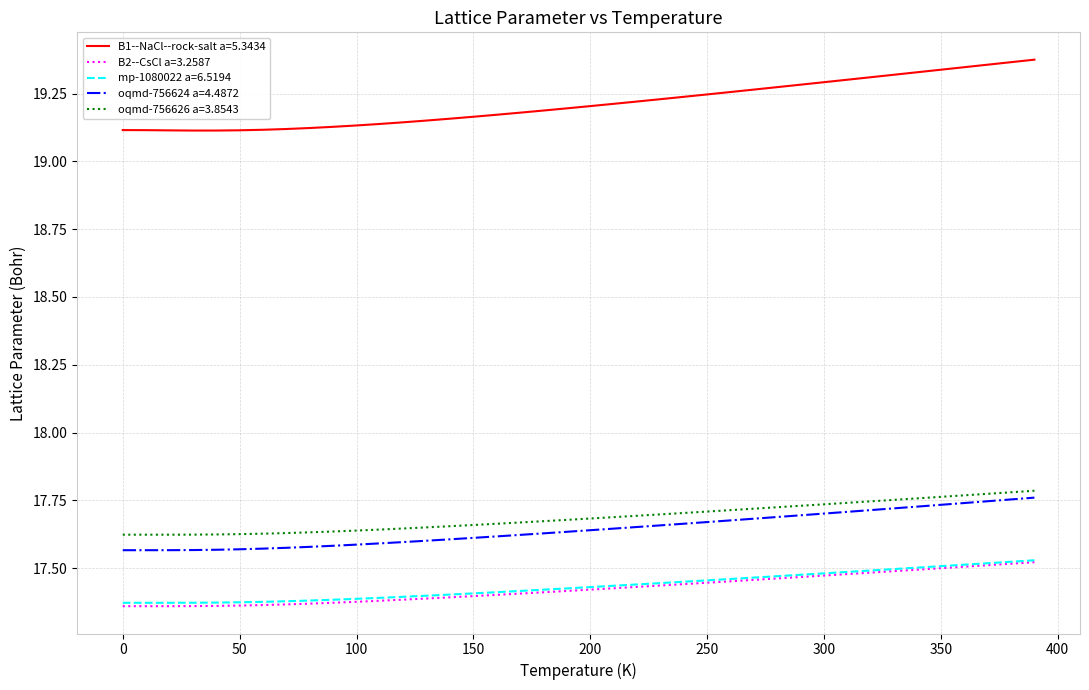

Does the chart have visible grid lines?

Yes